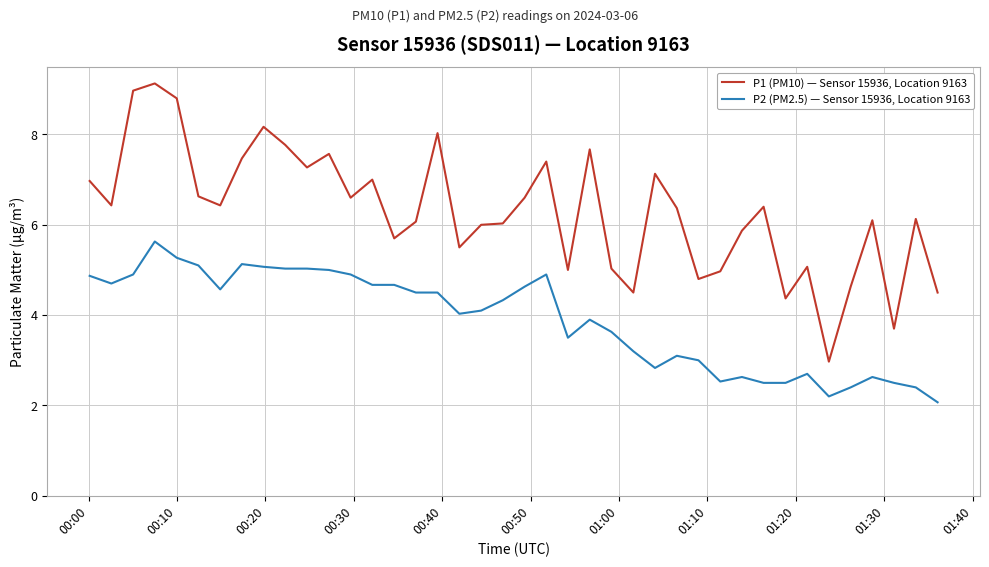

Does the chart have visible grid lines?

Yes